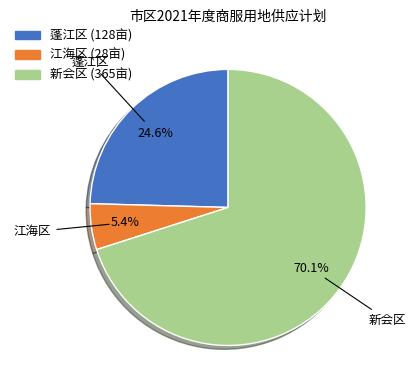

What is the ratio of the value at 江海区 to the value at 蓬江区?

0.2